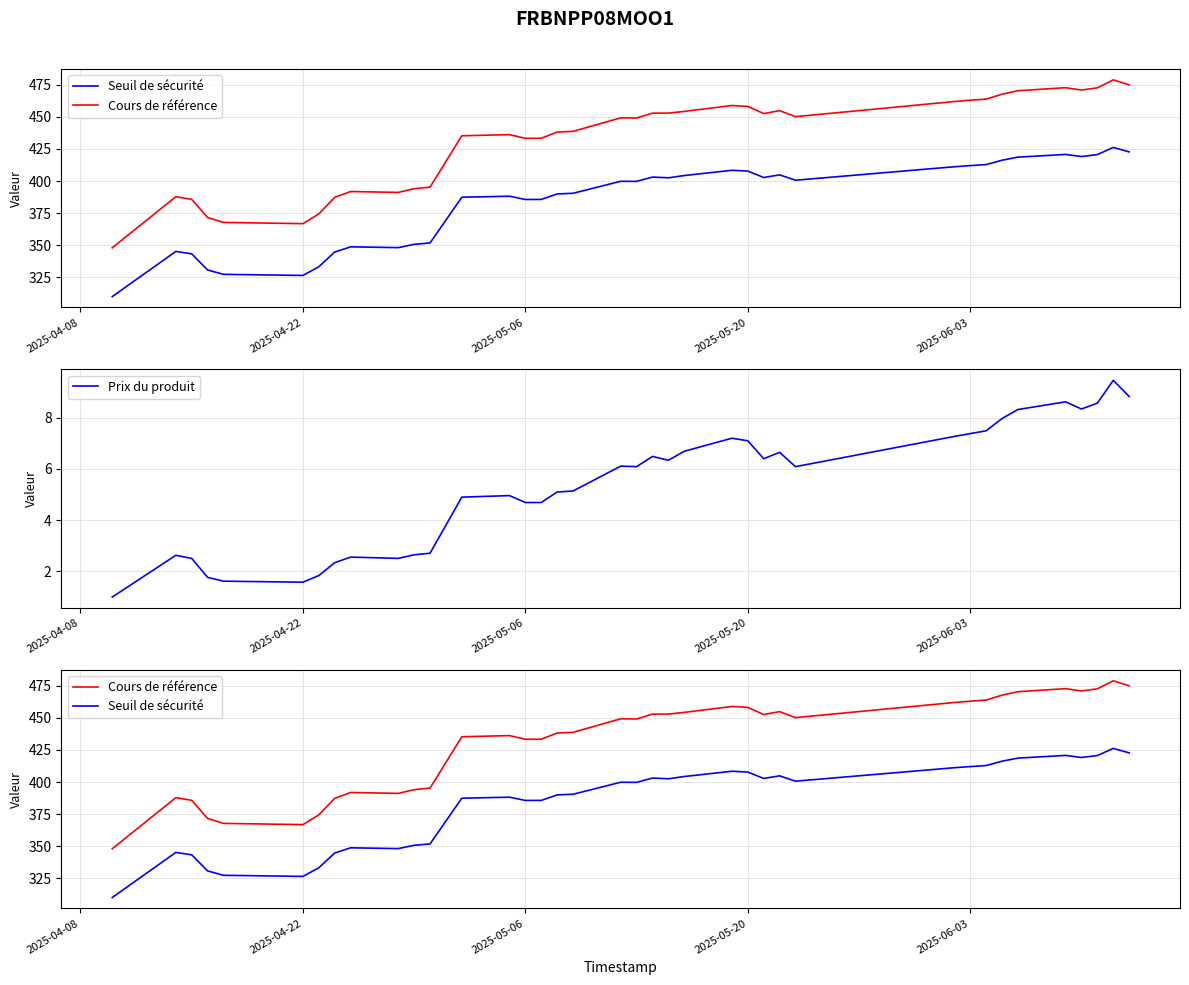

Which series has the largest total across all categories?

Cours de référence